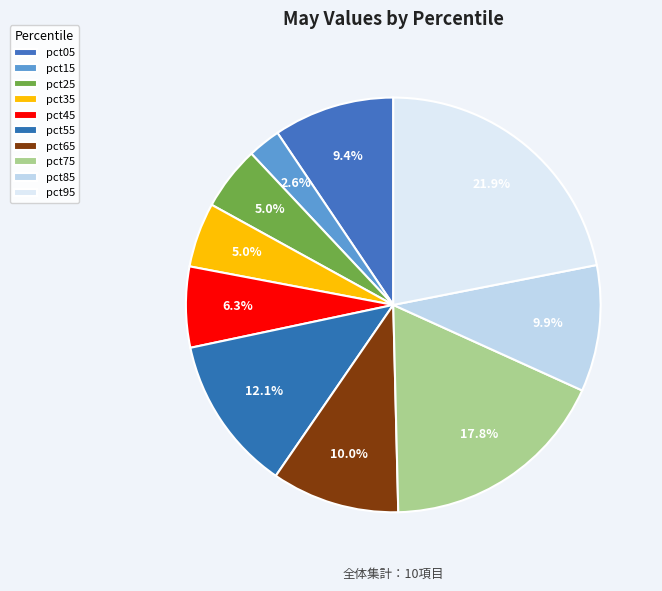

To the nearest percent, what is the difference between the largest and smallest slice percentages?

19%